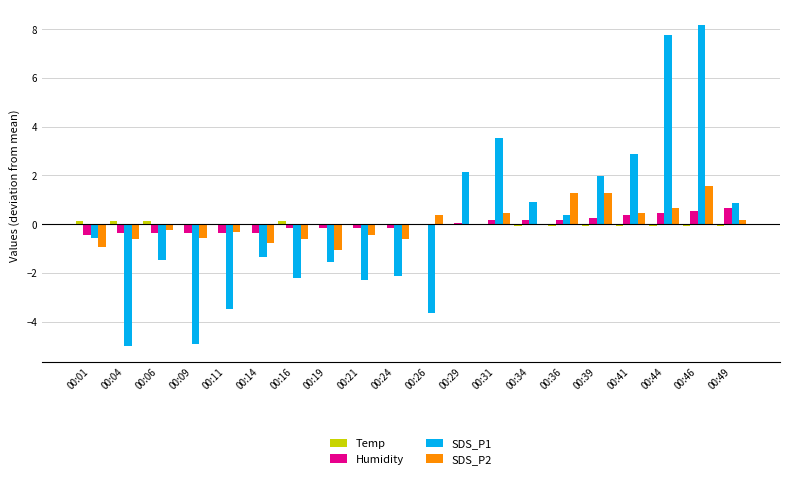

Which category has the highest value across all series?

00:46